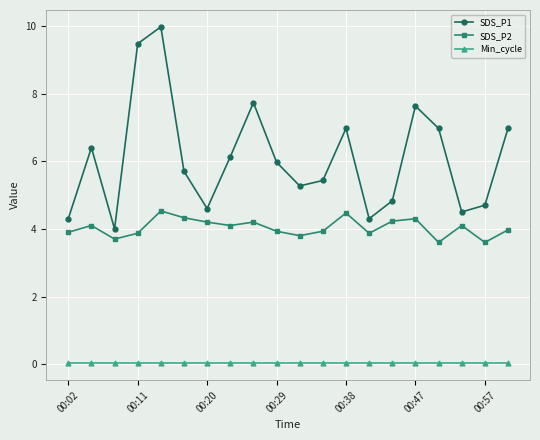

True or false: SDS_P2 and SDS_P1 cross at least once.

False